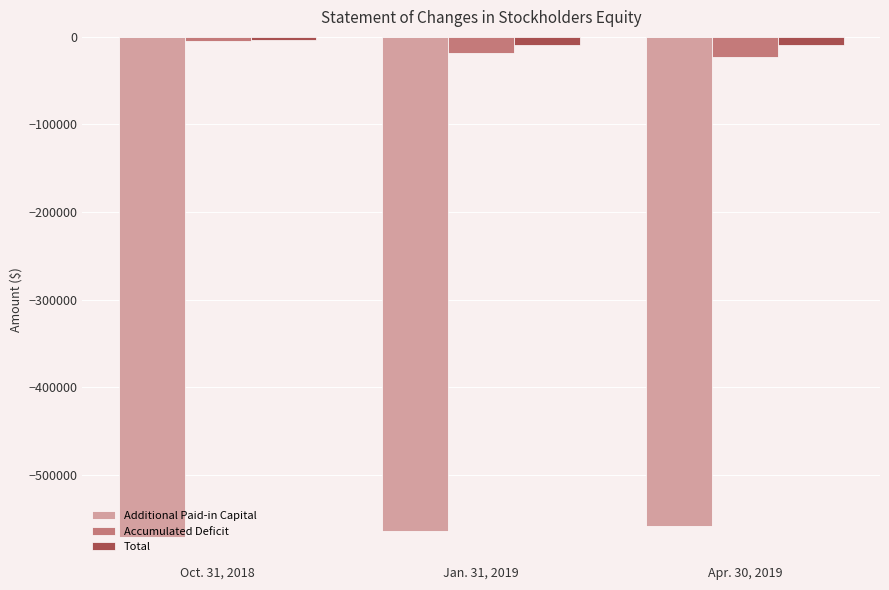

Is the value of Total at Oct. 31, 2018 greater than the value of Additional Paid-in Capital at Oct. 31, 2018?

Yes